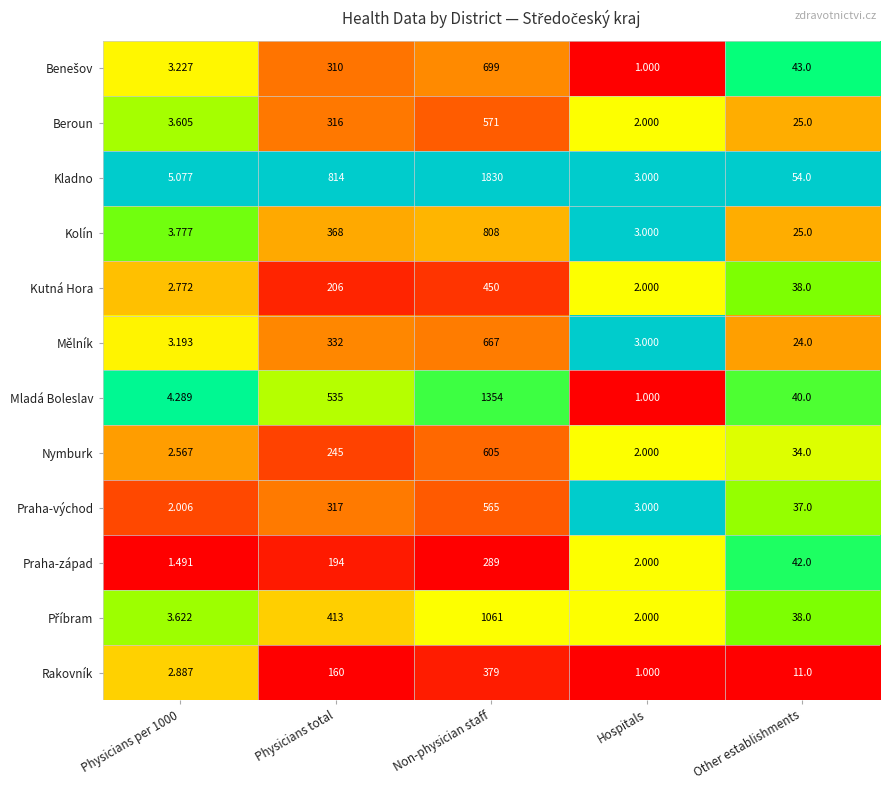

Which series has the largest total across all categories?

Kladno